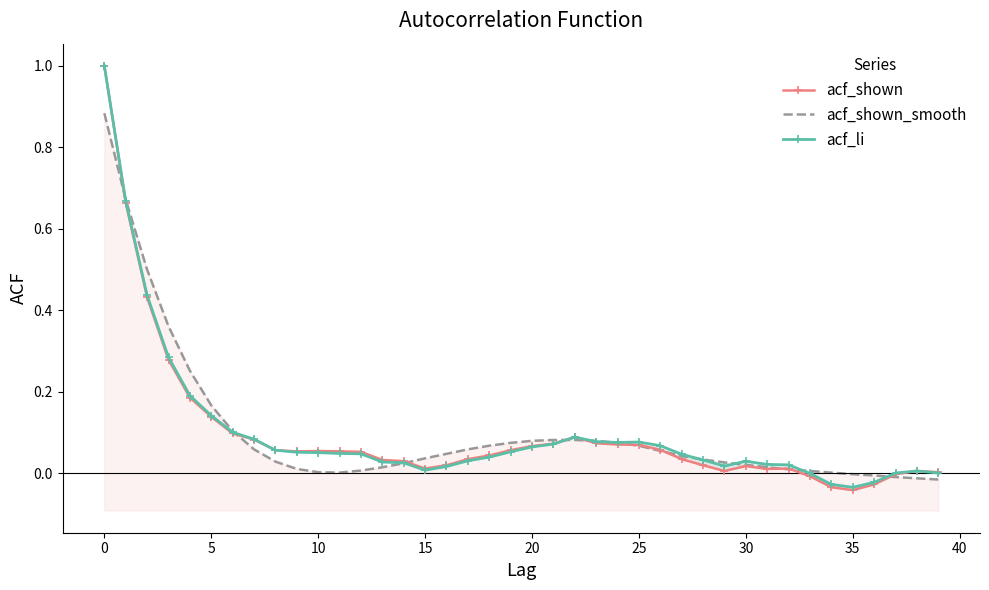

Which series has the widest spread of values?

acf_shown